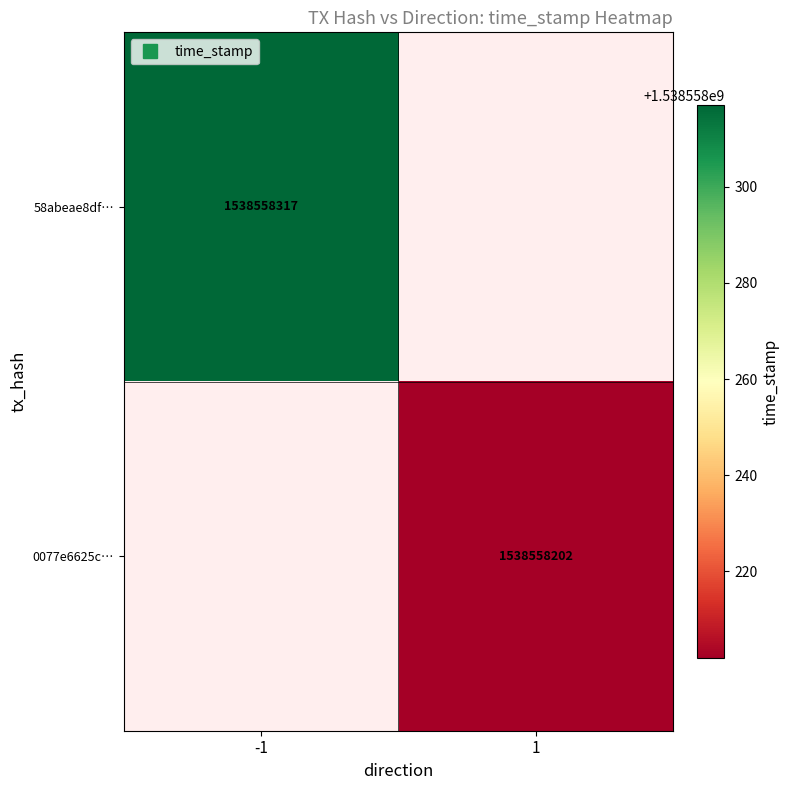

Which has a higher value, direction or time_stamp?

time_stamp